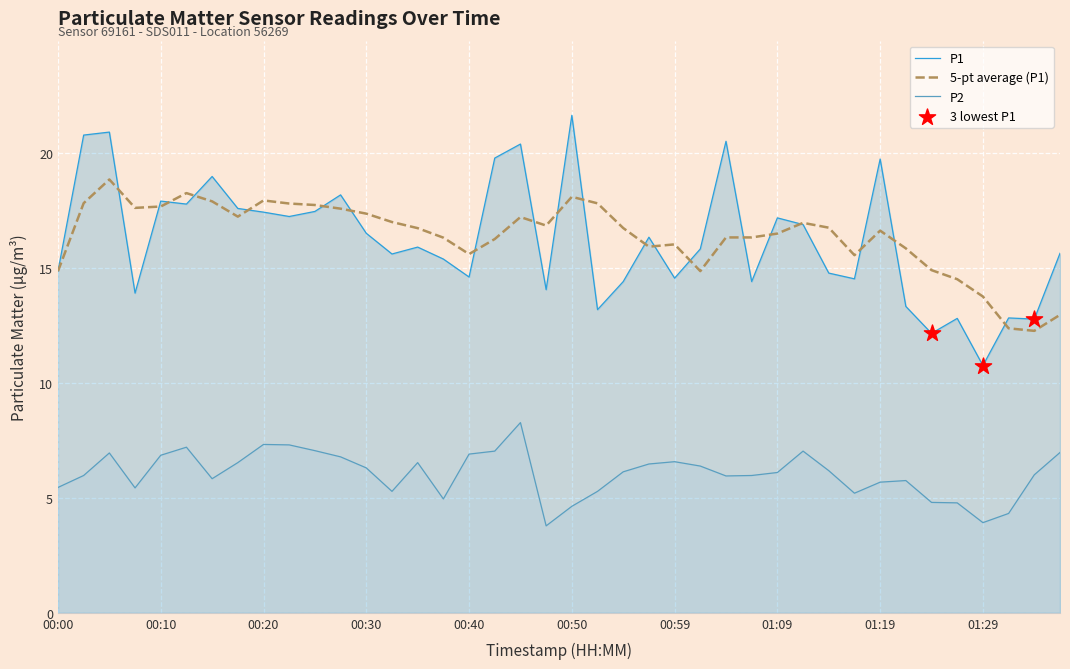

Which series contains the lowest Y value?

P2